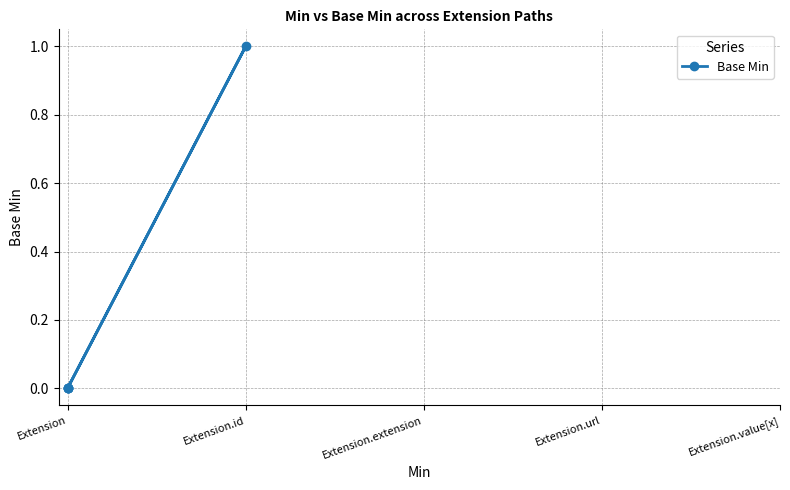

The chart shows a value of 0 at Extension. True or false?

False